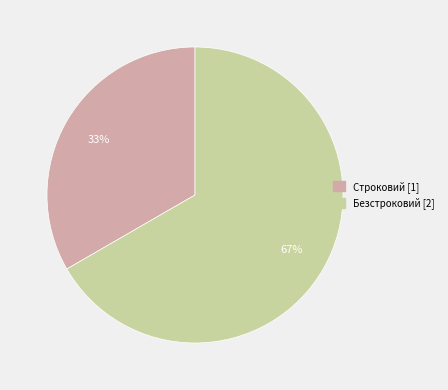

To the nearest percent, what is the combined percentage of Безстроковий and Строковий?

100%